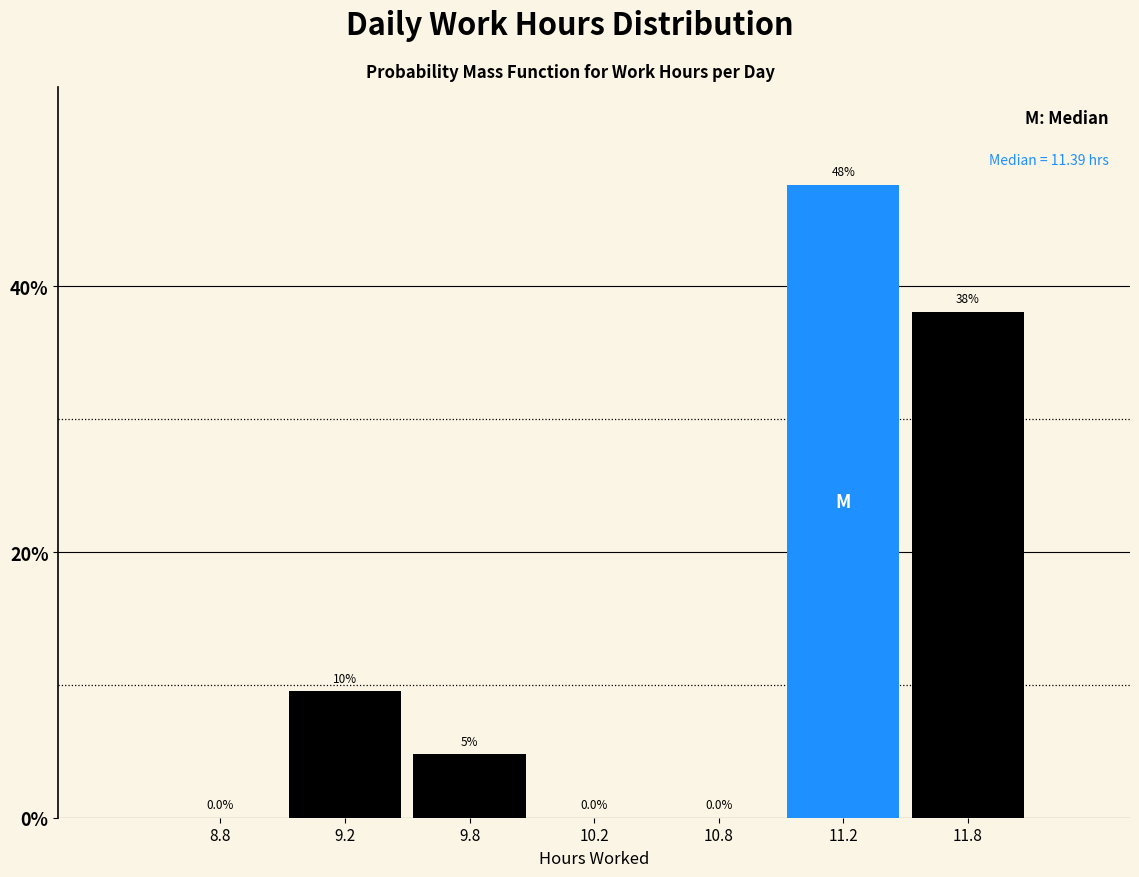

Is it true that the value at 9.2 is 9.5?

True